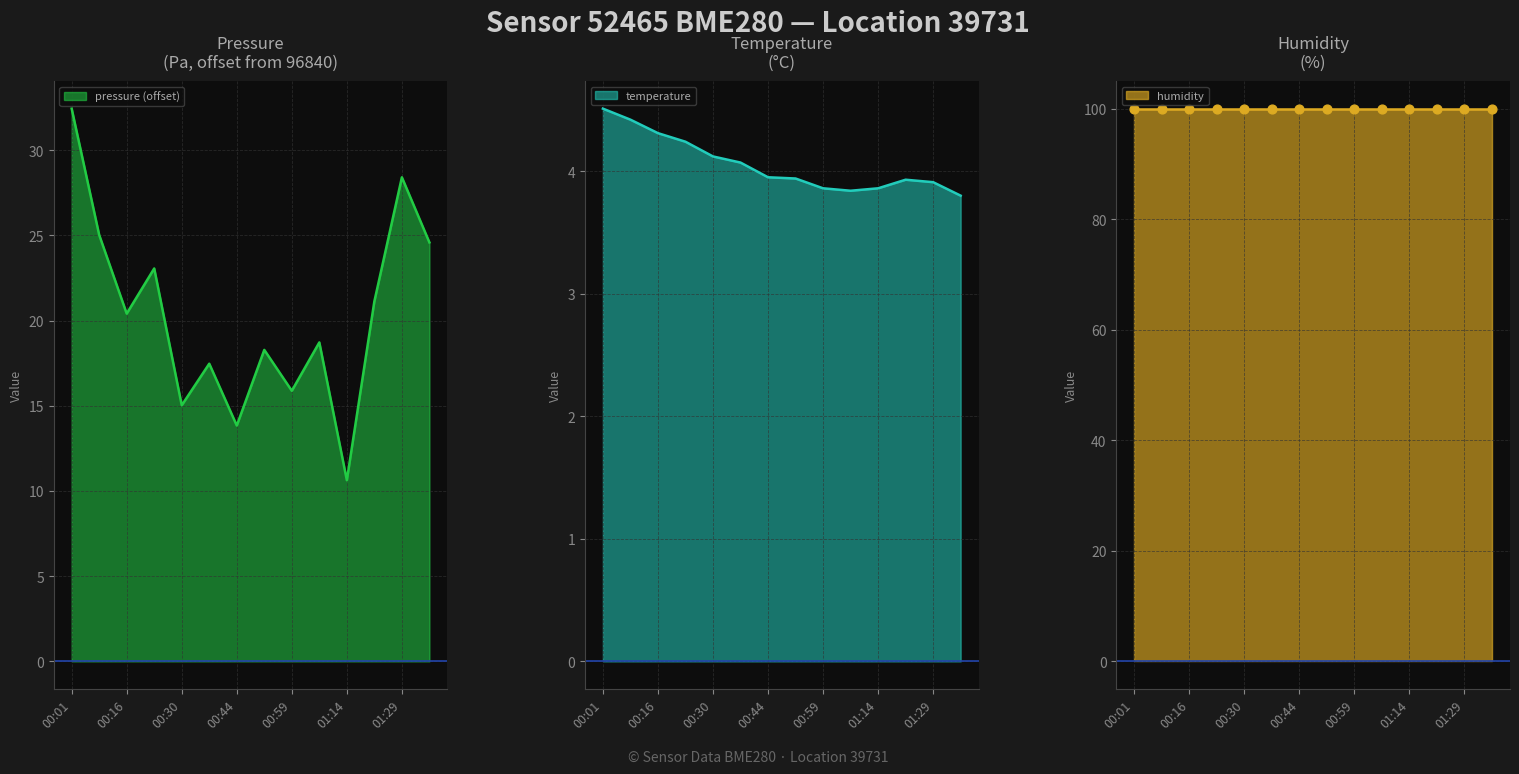

Is the value of temperature at 00:52 greater than the value of pressure at 00:01?

No